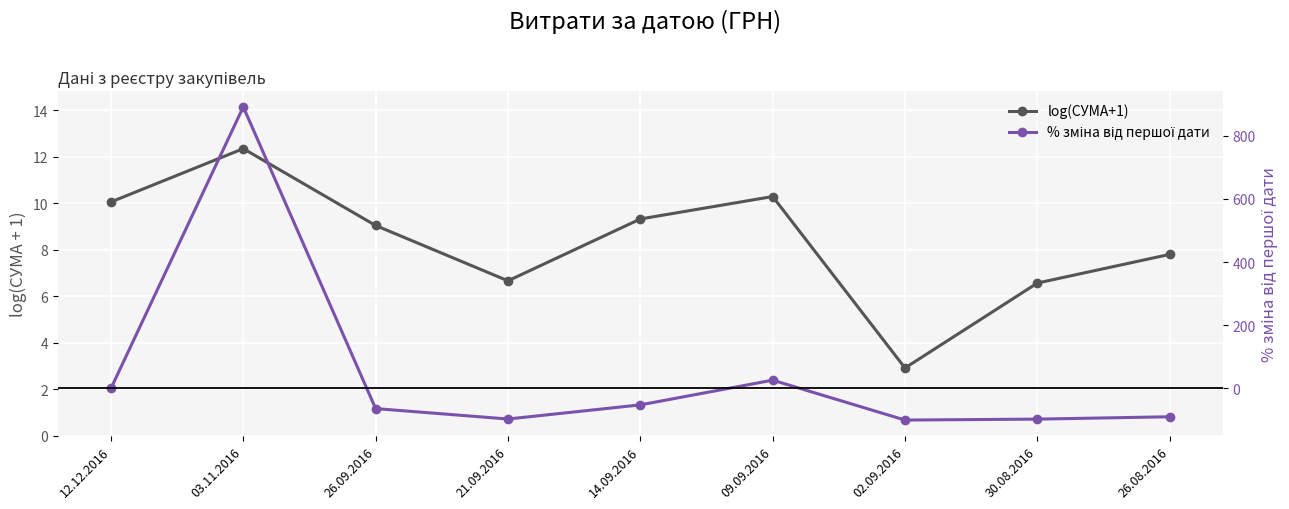

Reading left to right, transcribe all the data shown in this chart.

log(СУМА+1): 12.12.2016=10.1	03.11.2016=12.3	26.09.2016=9.0	21.09.2016=6.7	14.09.2016=9.3	09.09.2016=10.3	02.09.2016=2.9	30.08.2016=6.6	26.08.2016=7.8
% зміна від першої дати: 12.12.2016=0.0	03.11.2016=890.7	26.09.2016=-63.7	21.09.2016=-96.6	14.09.2016=-51.9	09.09.2016=26.3	02.09.2016=-99.9	30.08.2016=-96.9	26.08.2016=-89.5